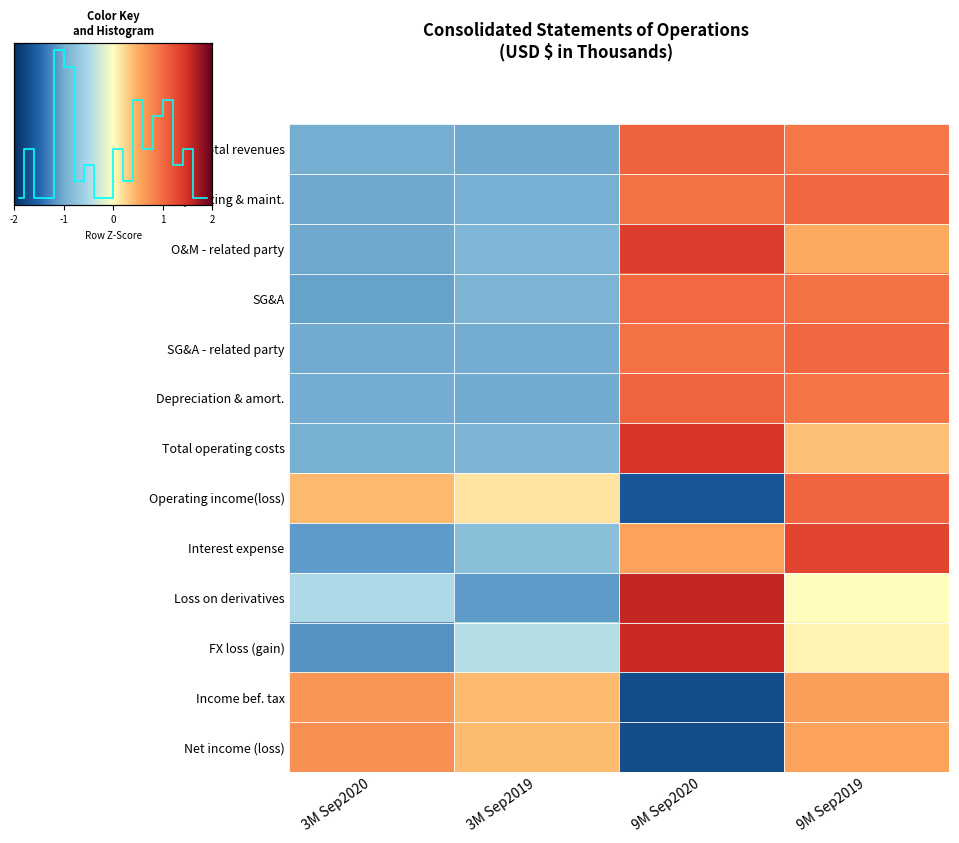

What is the difference between the maximum and minimum values in the Net income (loss) series?

2.4